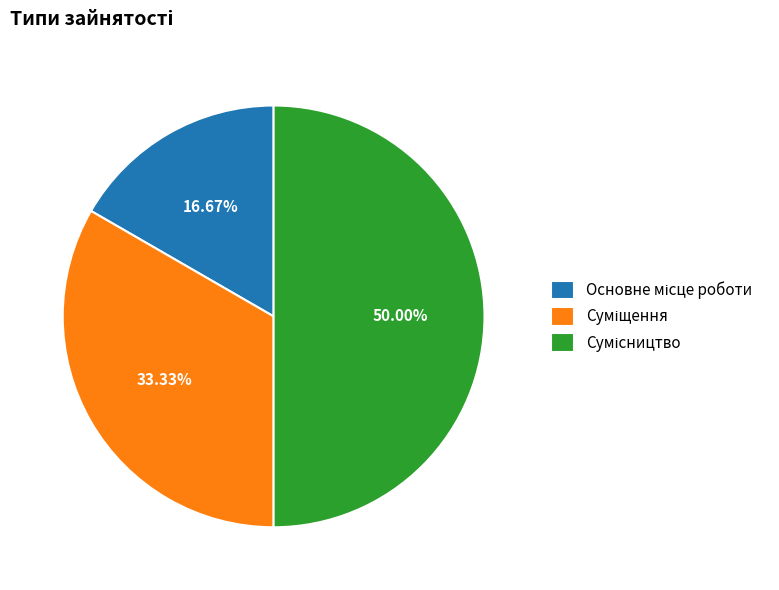

How many slices are in this pie chart?

3